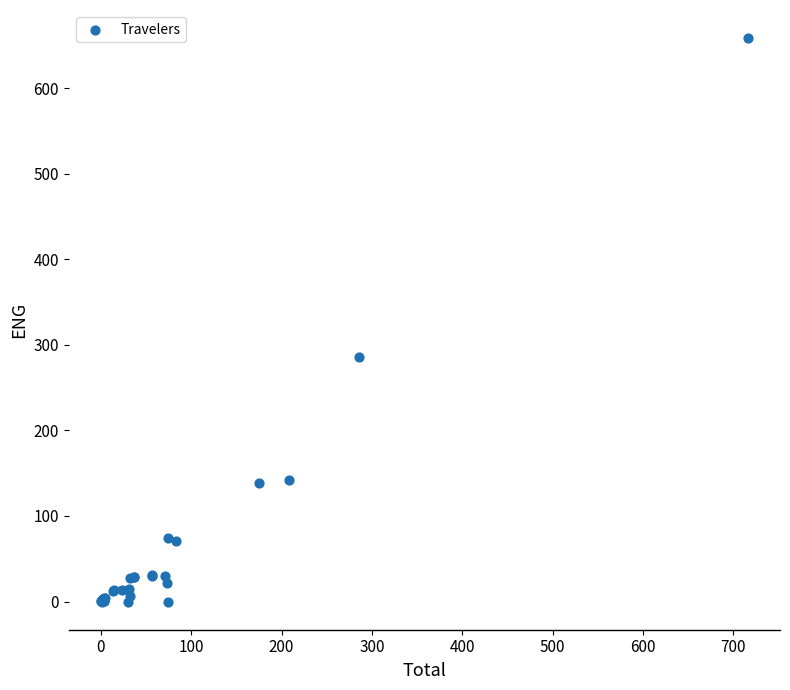

What Y value in the scatter plot is closest to 329?

285.8